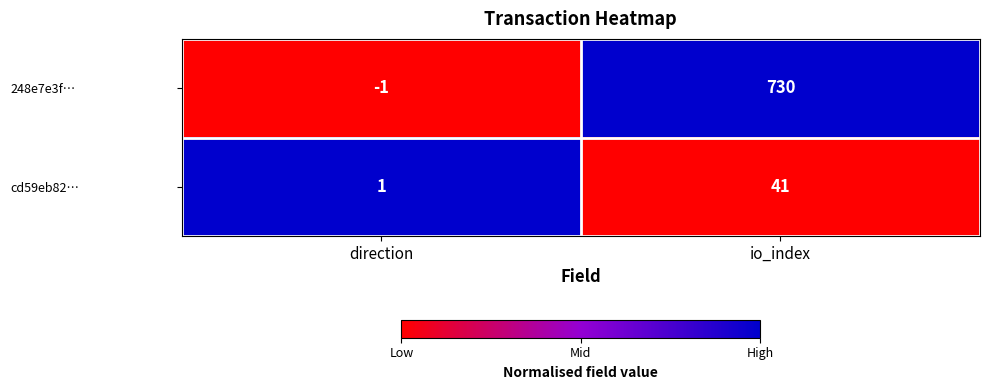

Which series has the widest spread of values?

248e7e3f…